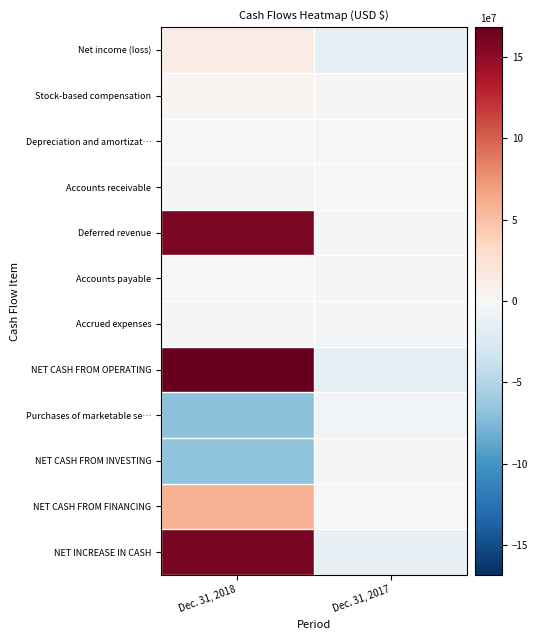

Reading left to right, extract all data points from this chart.

Net income (loss): Dec. 31, 2018=1.2	Dec. 31, 2017=-1.3
Stock-based compensation: Dec. 31, 2018=0.3	Dec. 31, 2017=0.2
Depreciation and amortizat…: Dec. 31, 2018=0.1	Dec. 31, 2017=0.1
Accounts receivable: Dec. 31, 2018=-0.3	Dec. 31, 2017=-0.0
Deferred revenue: Dec. 31, 2018=15.8	Dec. 31, 2017=-0.3
Accounts payable: Dec. 31, 2018=0.1	Dec. 31, 2017=0.2
Accrued expenses: Dec. 31, 2018=-0.3	Dec. 31, 2017=-0.3
NET CASH FROM OPERATING: Dec. 31, 2018=16.8	Dec. 31, 2017=-1.5
Purchases of marketable se…: Dec. 31, 2018=-6.9	Dec. 31, 2017=-0.5
NET CASH FROM INVESTING: Dec. 31, 2018=-6.8	Dec. 31, 2017=0.1
NET CASH FROM FINANCING: Dec. 31, 2018=5.9	Dec. 31, 2017=0.0
NET INCREASE IN CASH: Dec. 31, 2018=16.0	Dec. 31, 2017=-1.3